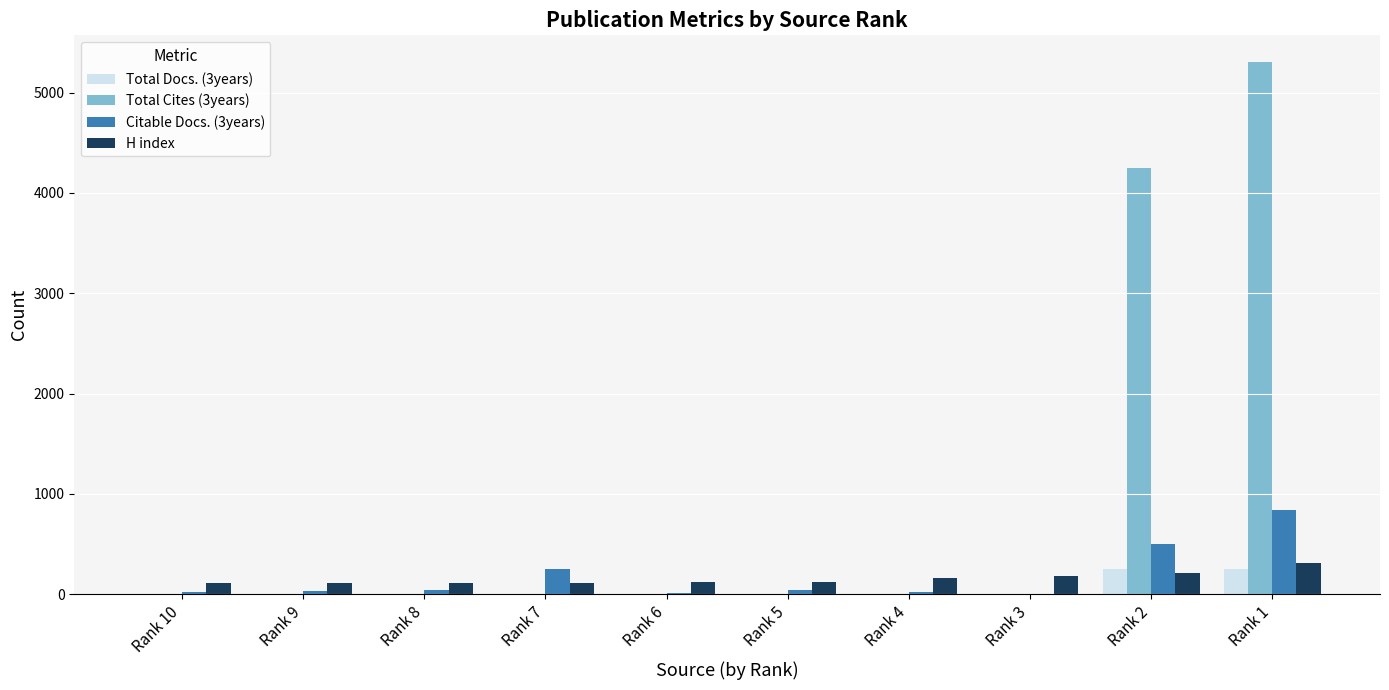

What are all the series names shown in the legend?

Total Docs. (3years), Total Cites (3years), Citable Docs. (3years), H index